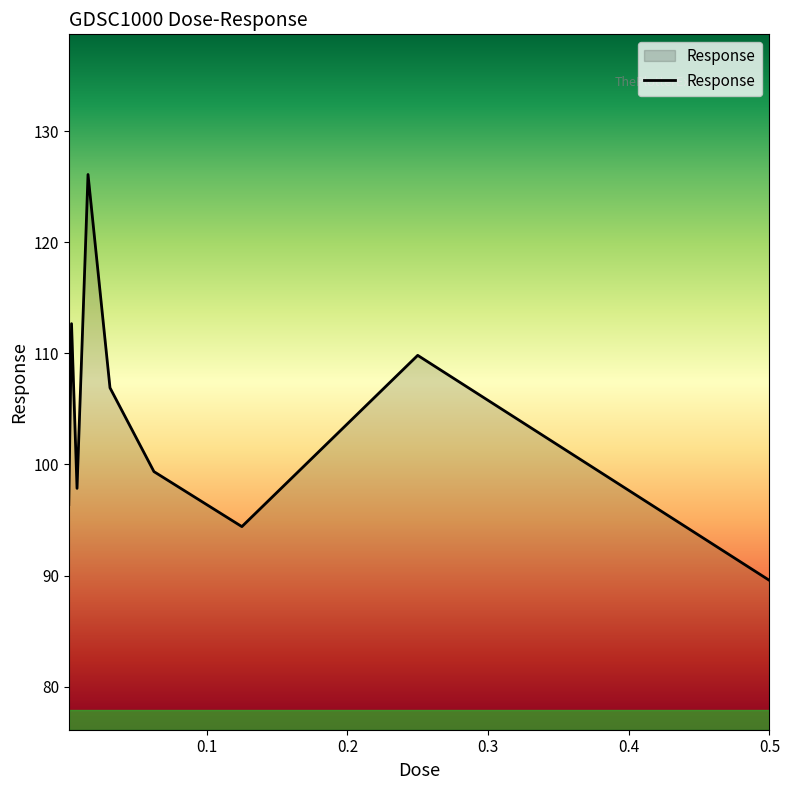

What is the difference between the maximum and minimum values?

36.5